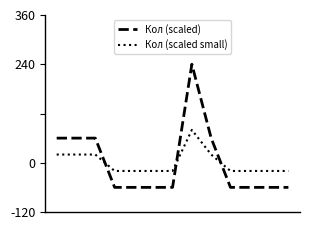

List the series in order of their peak value, lowest first.

Кол (scaled small), Кол (scaled)